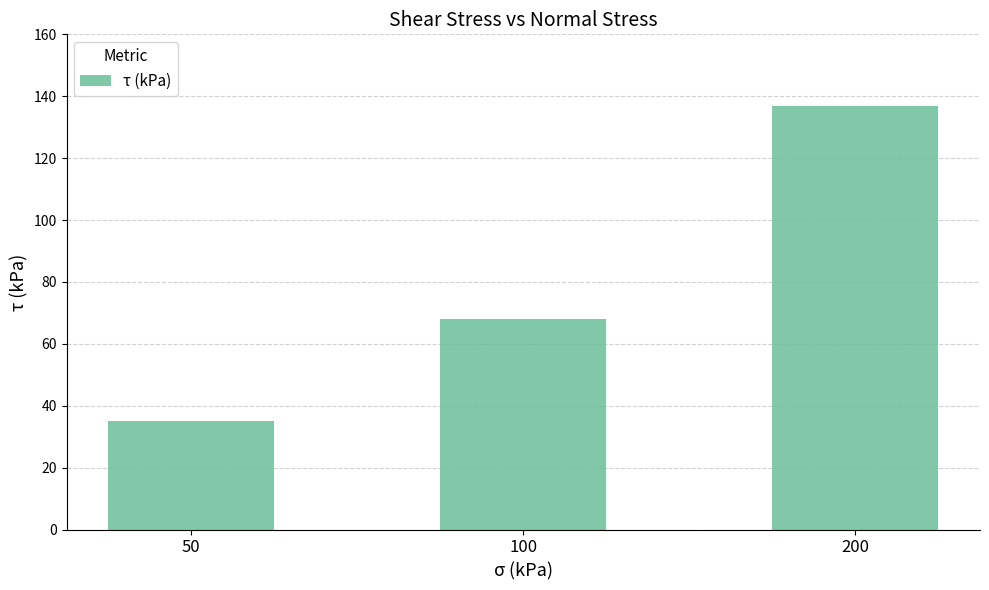

What is the minimum value shown in the chart?

35